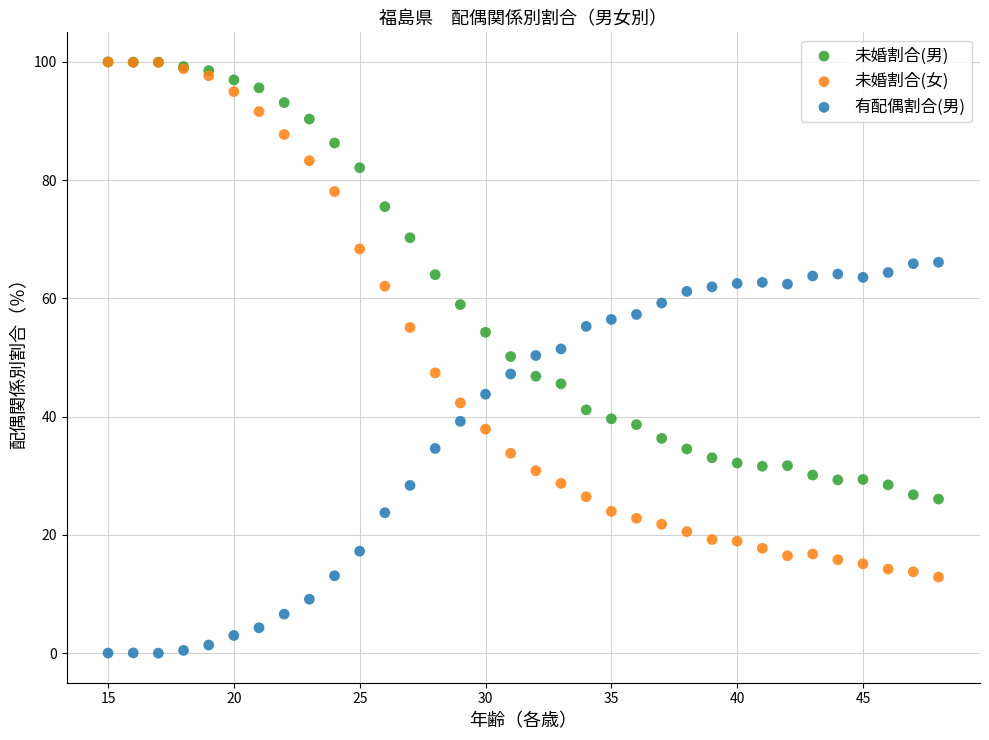

Which series has the largest Y range (max minus min)?

未婚割合(女)